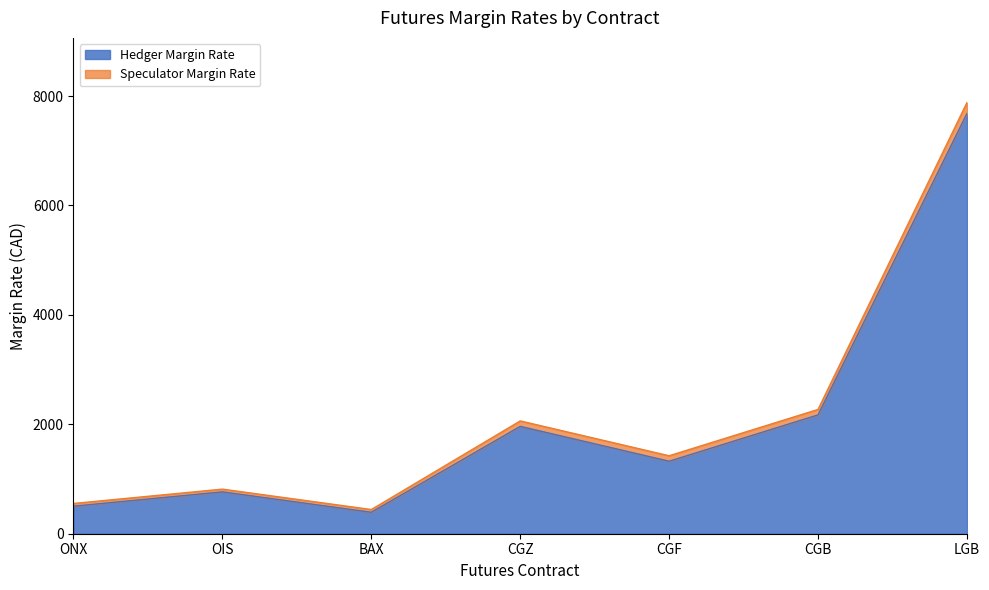

The Hedger Margin Rate series shows 1115 at CGB. True or false?

False